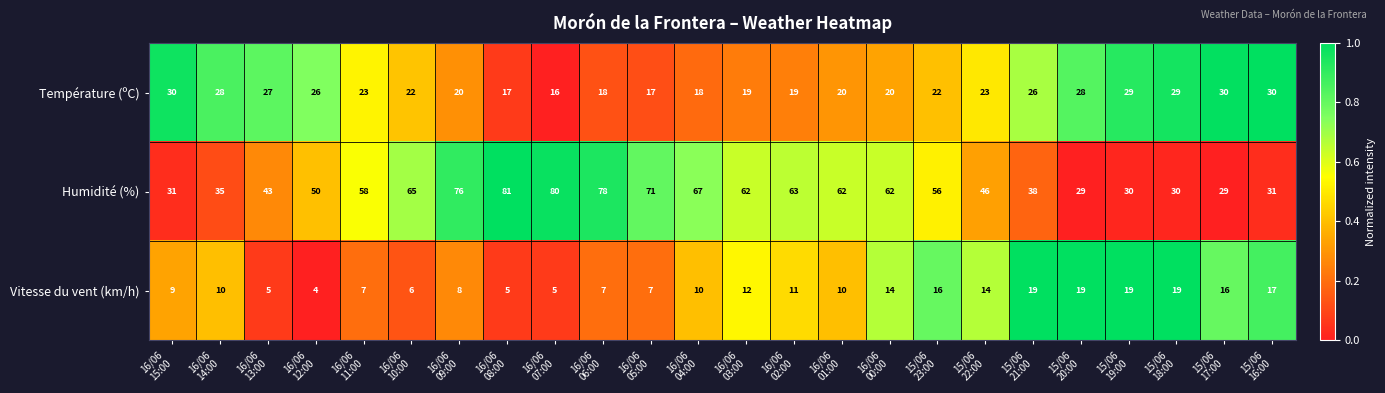

What is the spread (max minus min) of values at 15/06
19:00?

11